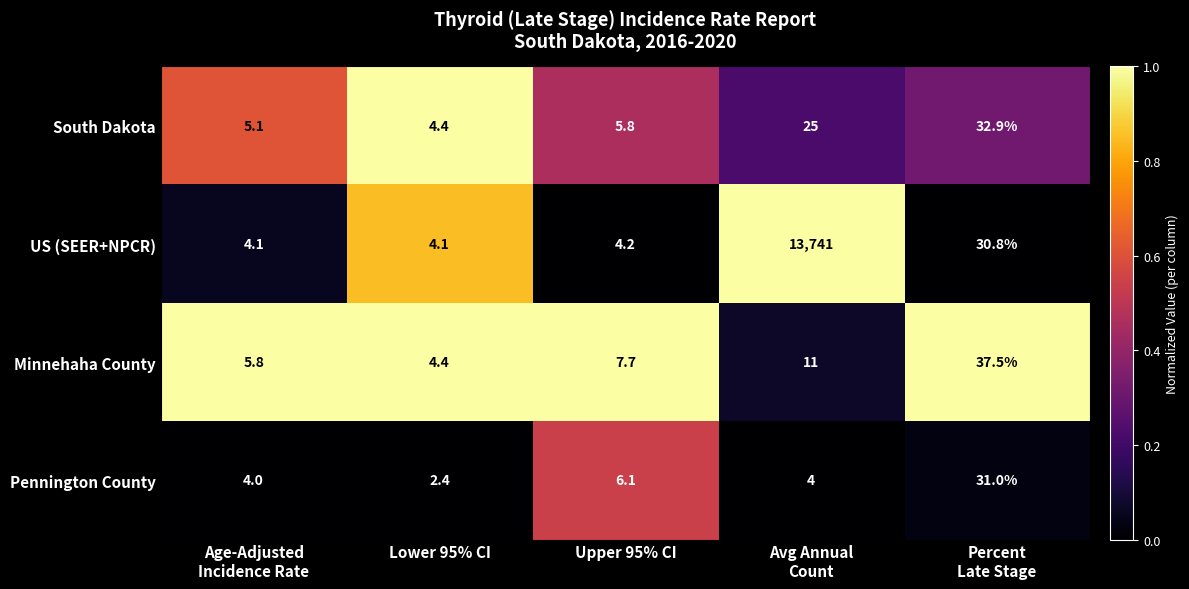

Reading right to left, transcribe all the data shown in this chart.

South Dakota: 32.9	25.0	5.8	4.4	5.1
US (SEER+NPCR): 30.8	13741.0	4.2	4.1	4.1
Minnehaha County: 37.5	11.0	7.7	4.4	5.8
Pennington County: 31.0	4.0	6.1	2.4	4.0